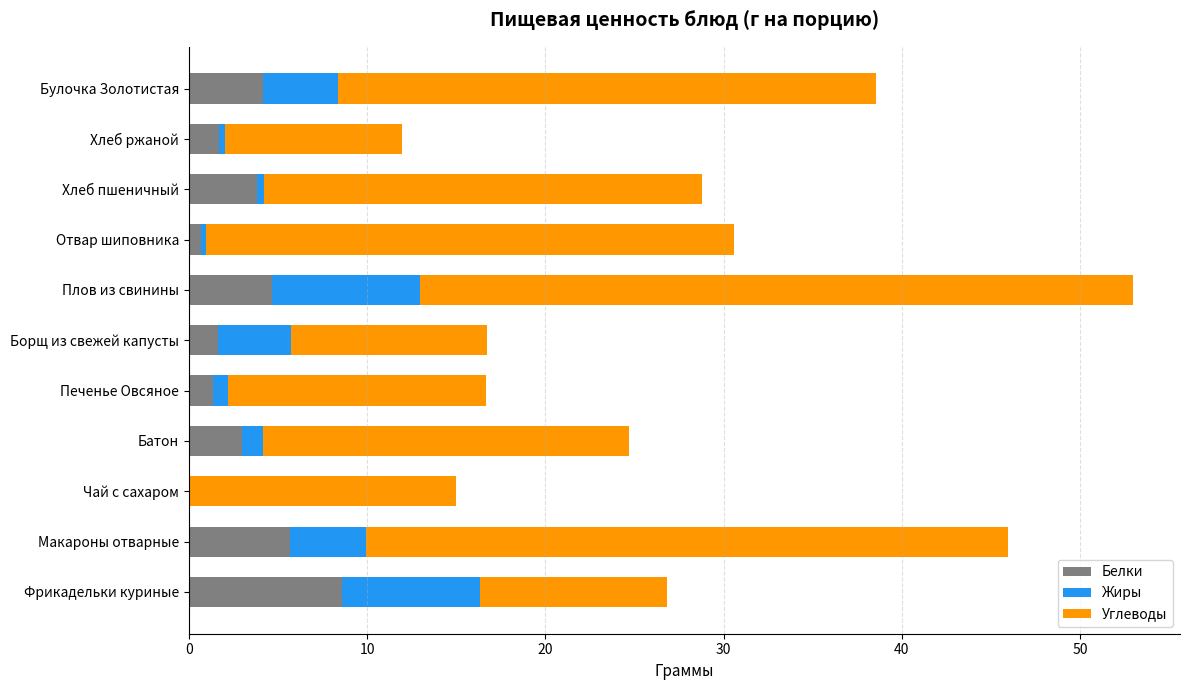

How many categories are shown in the chart?

11